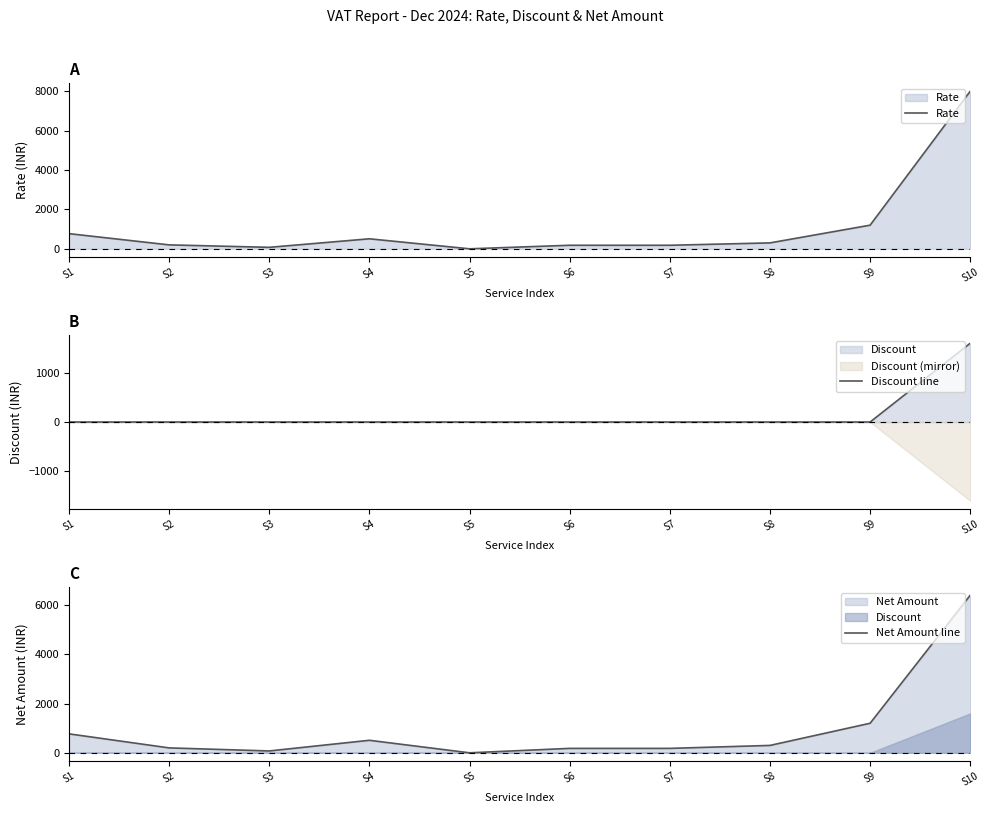

What is the difference between the Rate values at S4 and S5?

508.2